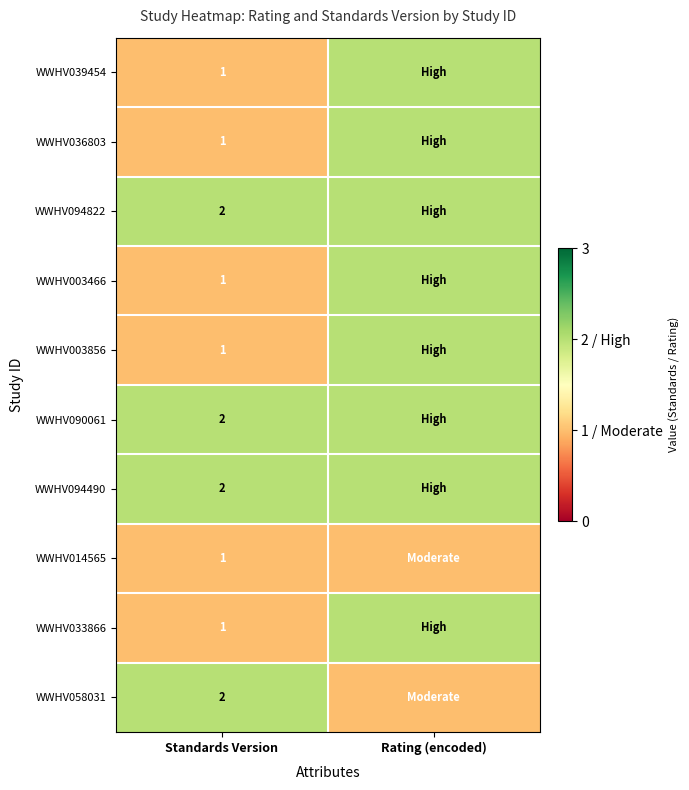

What is the total value across all series at Standards Version?

14